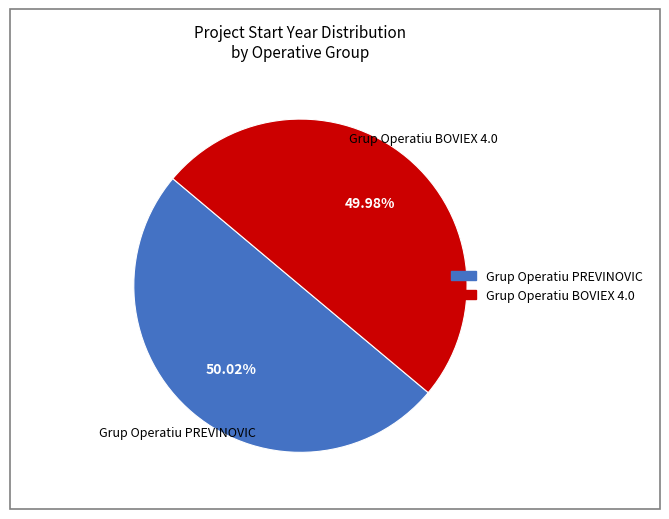

To the nearest percent, what is the average slice percentage?

50%